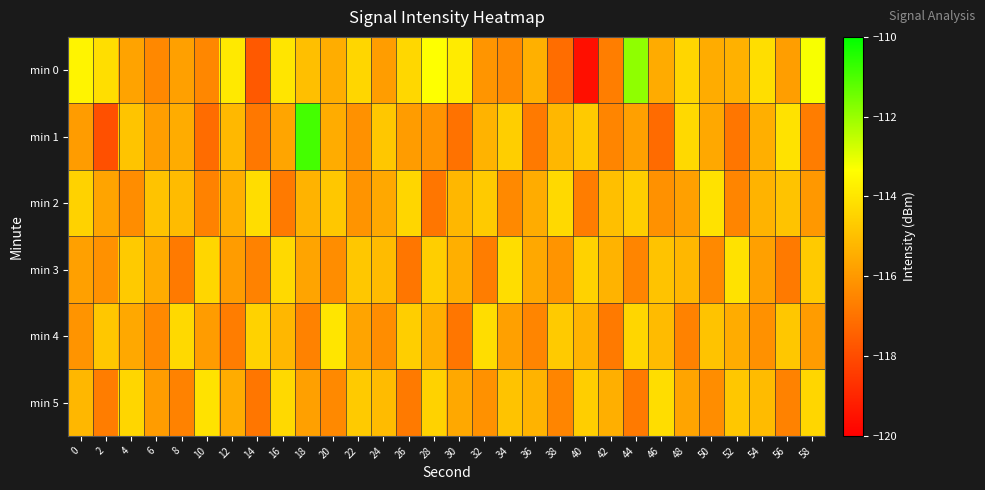

What is the total value across all series at 12?

-692.6